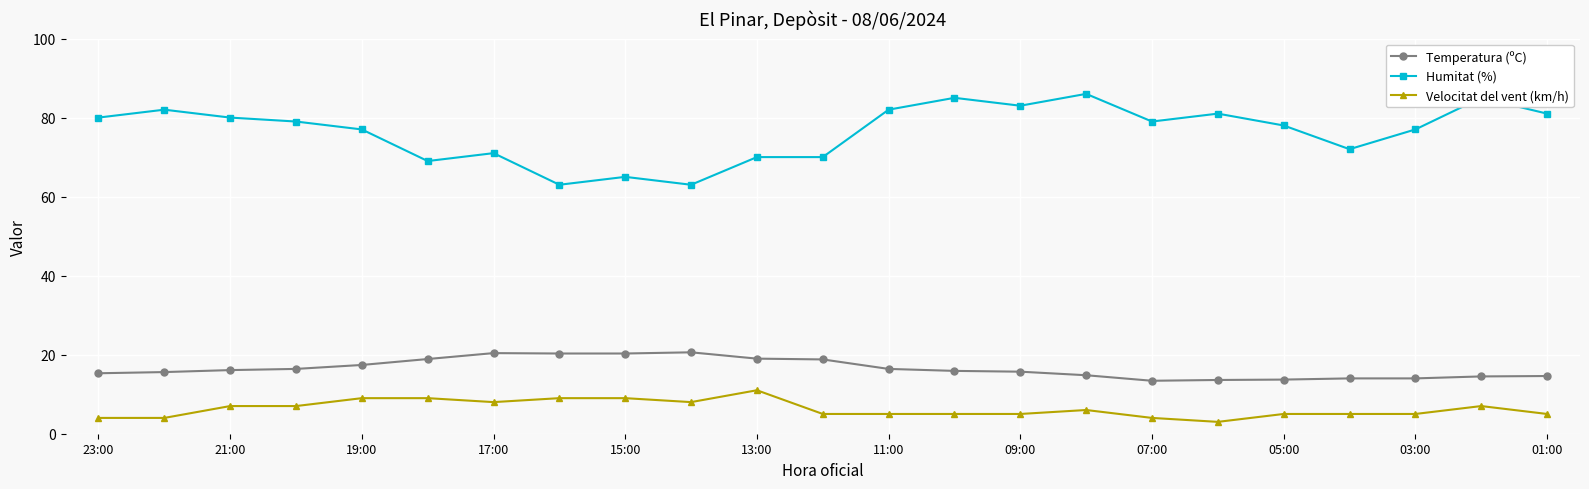

How many categories are shown in the chart?

23